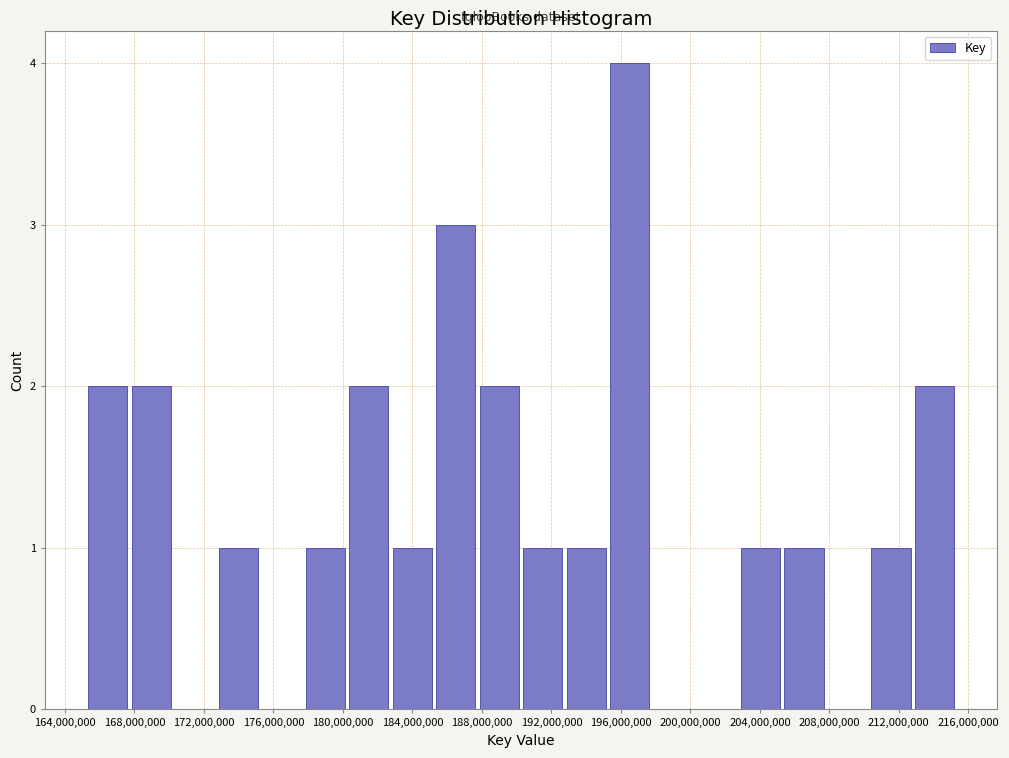

What is the height of the bar covering 210500000 to 213000000 on the x-axis? Neither the bar edges nor the heights are printed on the chart, so give them approximately, as read against the axes.

1